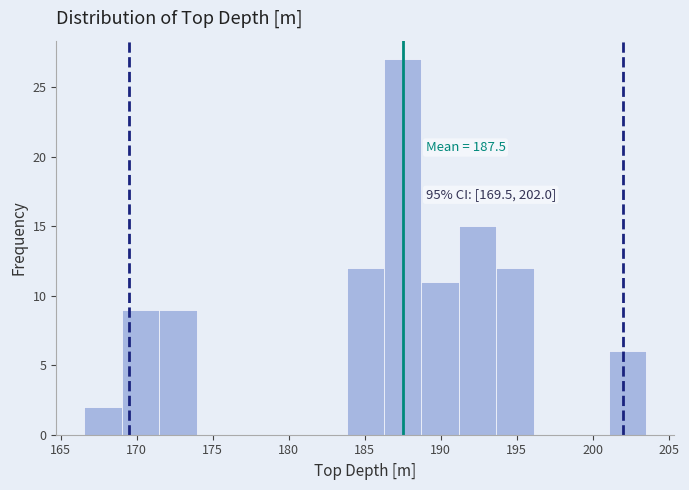

Which range on the x-axis has the tallest bar?

186.5 to 188.5